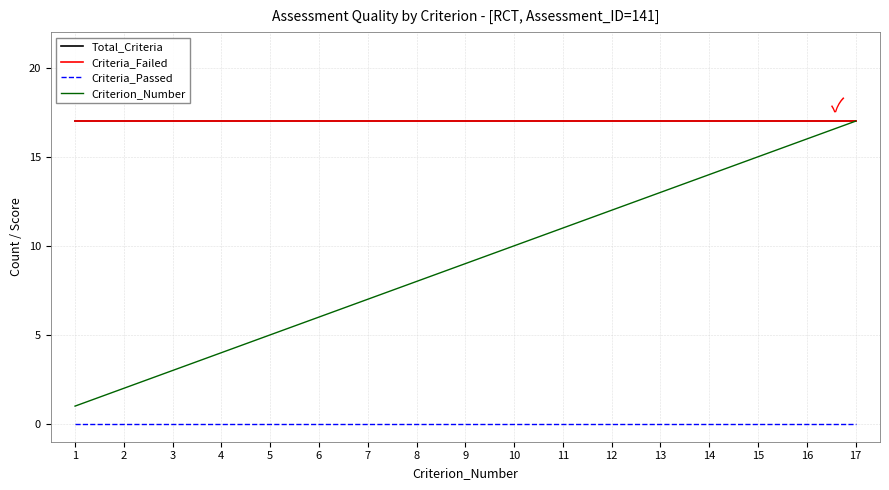

Is this an area chart (filled region under the line)?

No